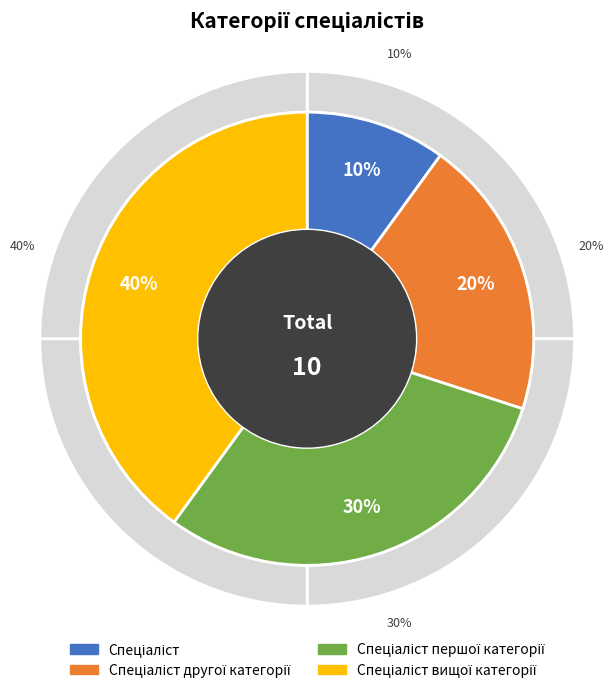

Is the sum of Спеціаліст другої категорії and Спеціаліст першої категорії greater than half?

No